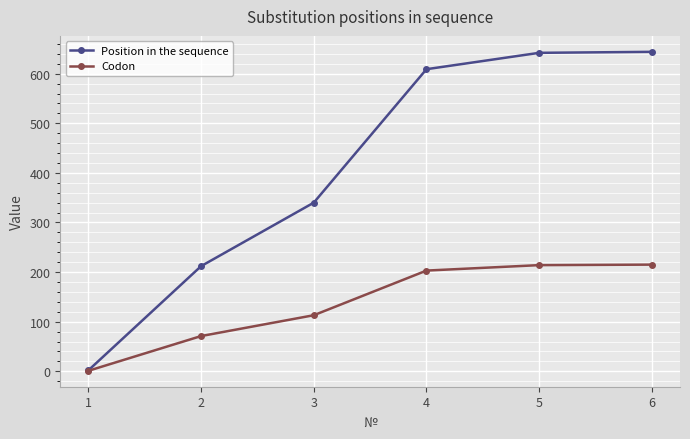

Which series has the largest range (max minus min)?

Position in the sequence